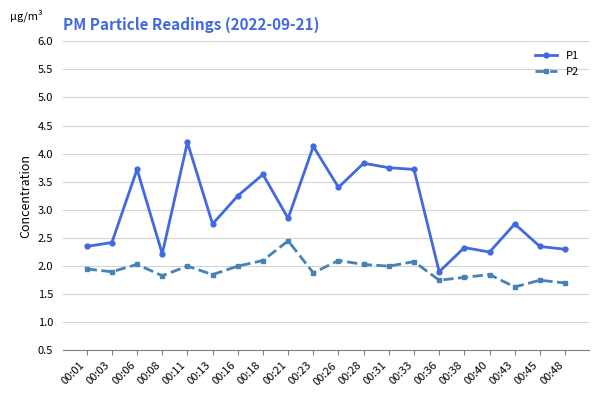

At which category is the sum across all series the highest?

00:11